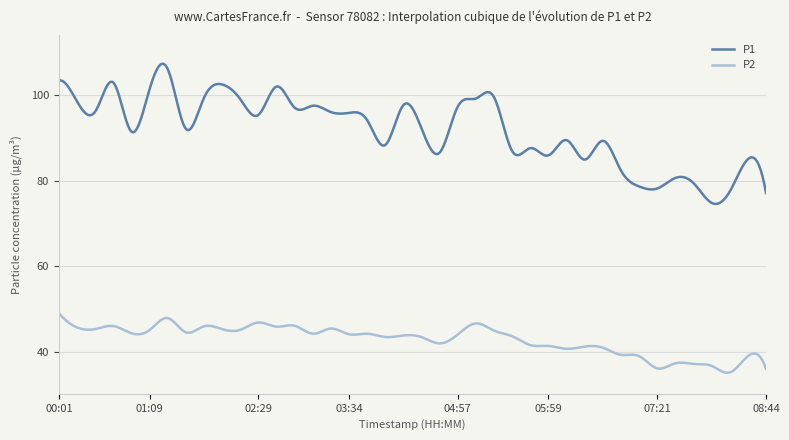

What is the lowest value of the P2 series?

35.0